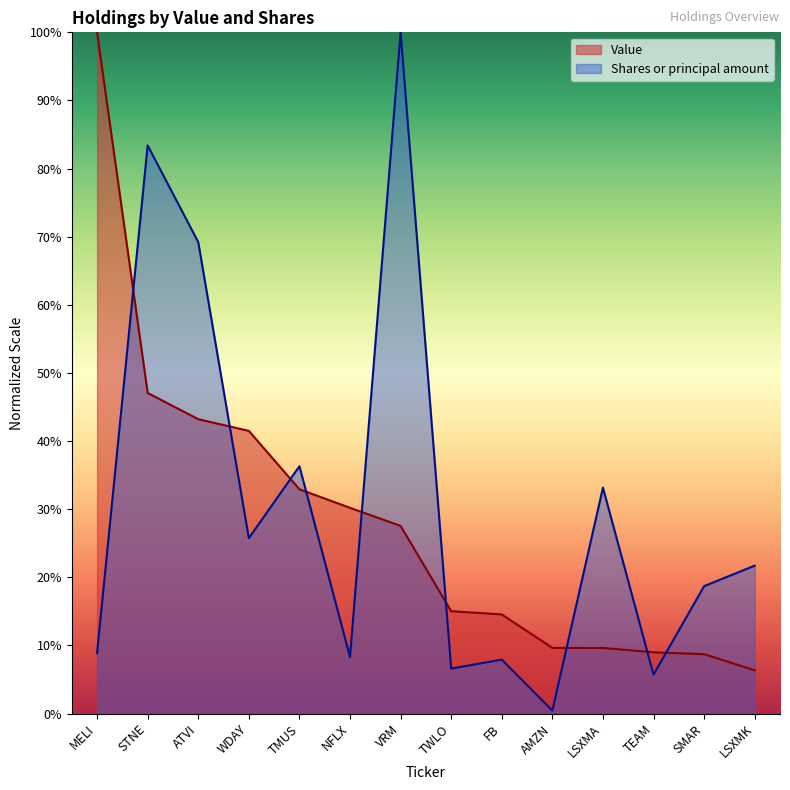

Is it true that Value equals 0.2 at AMZN?

False